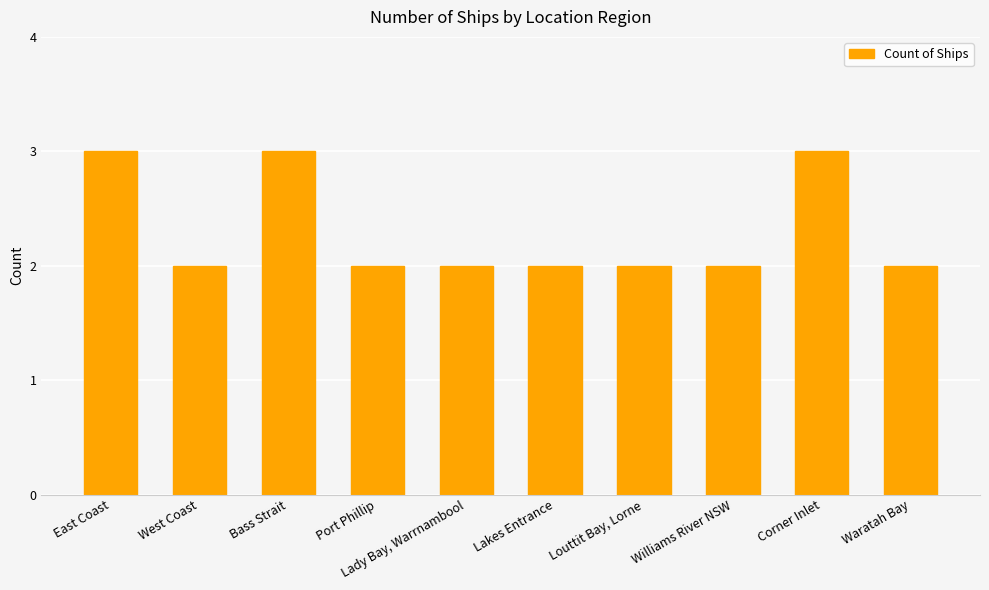

What is the sum of all values?

23